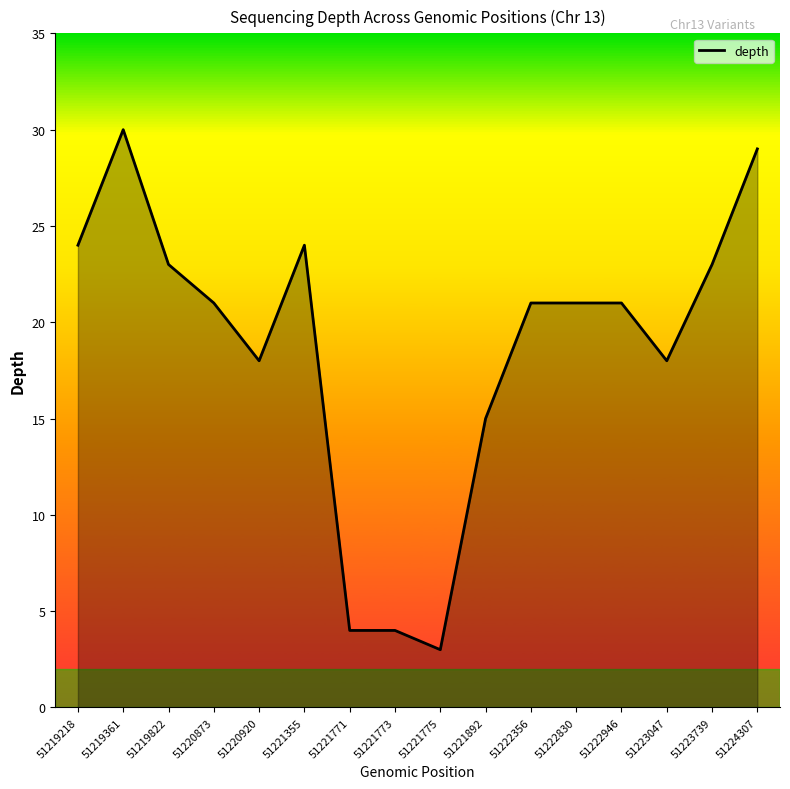

What value does the data have at 51222356?

21